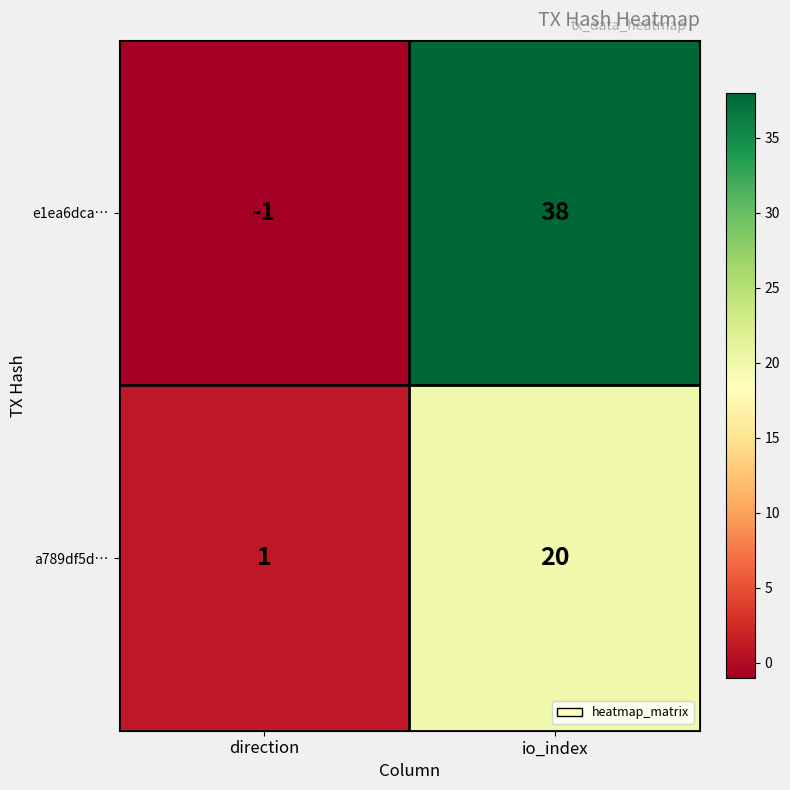

Between direction and io_index, which series saw the biggest shift?

e1ea6dca…